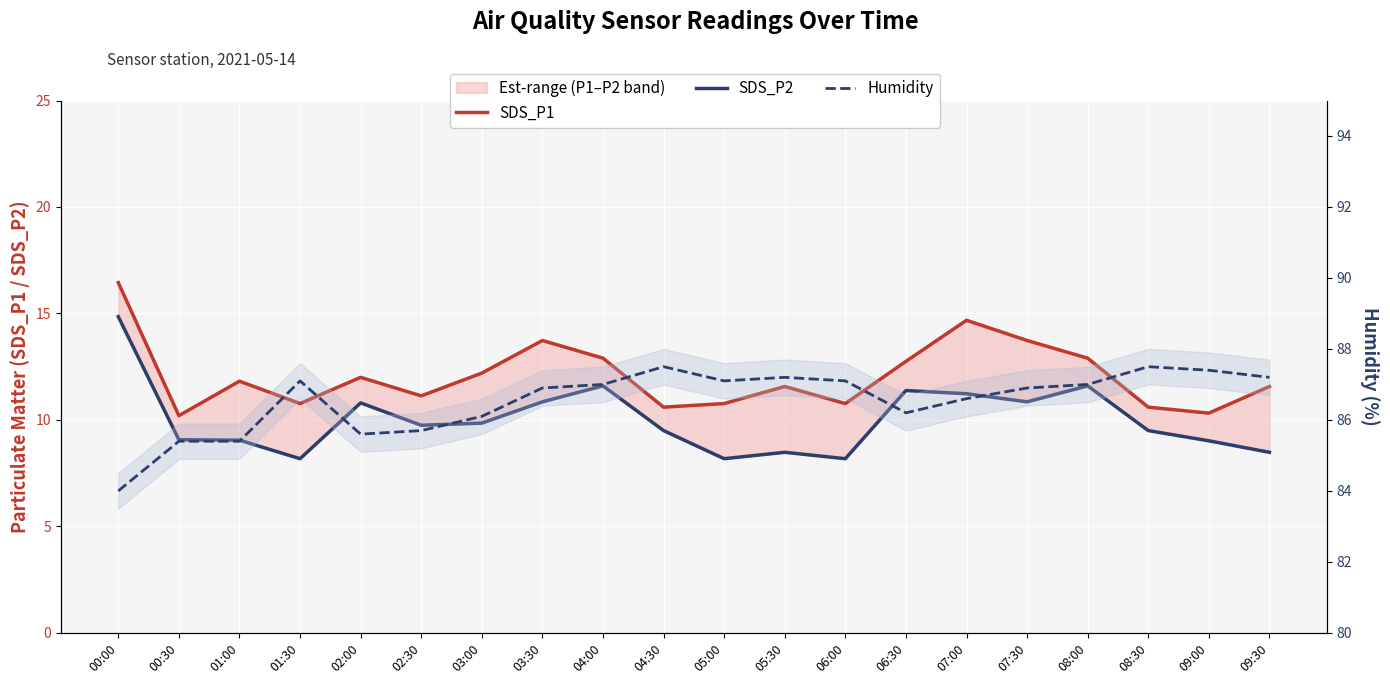

What is the sum of the Humidity values at 07:00 and 02:00?

172.2